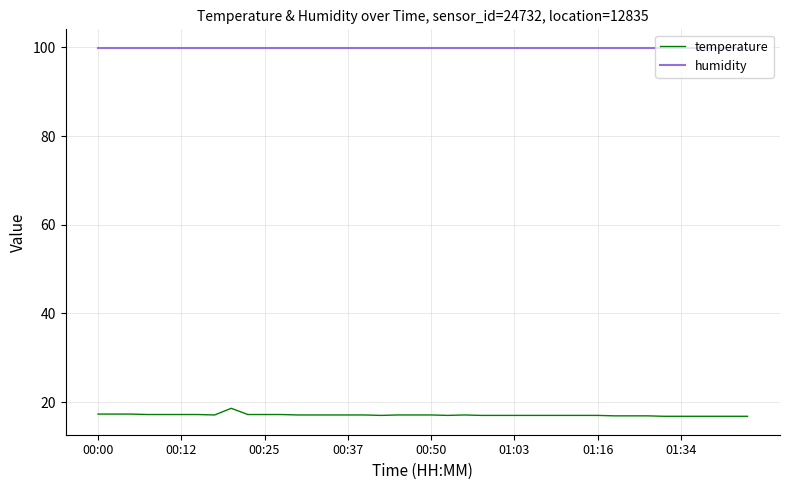

List the series in order of their overall mean, highest first.

humidity, temperature